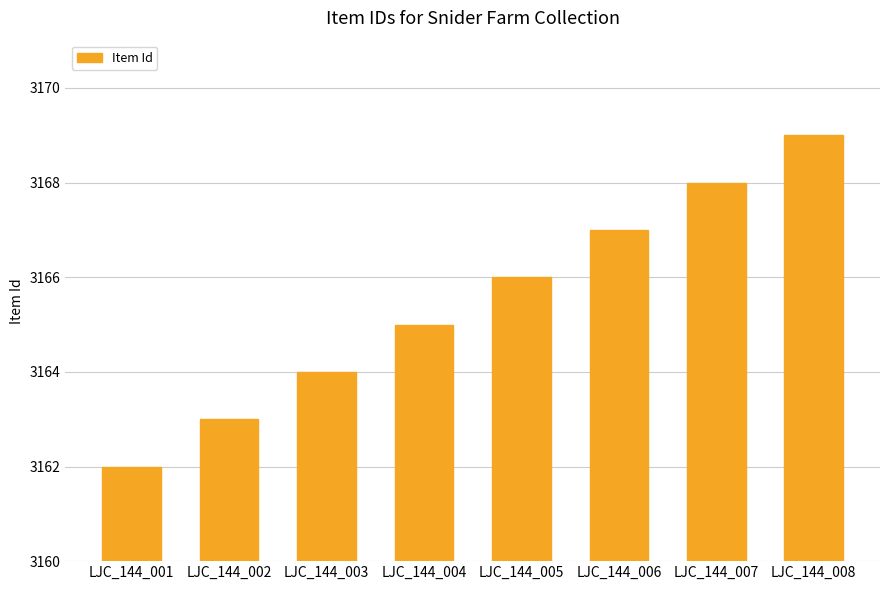

How many data points does each series have?

8